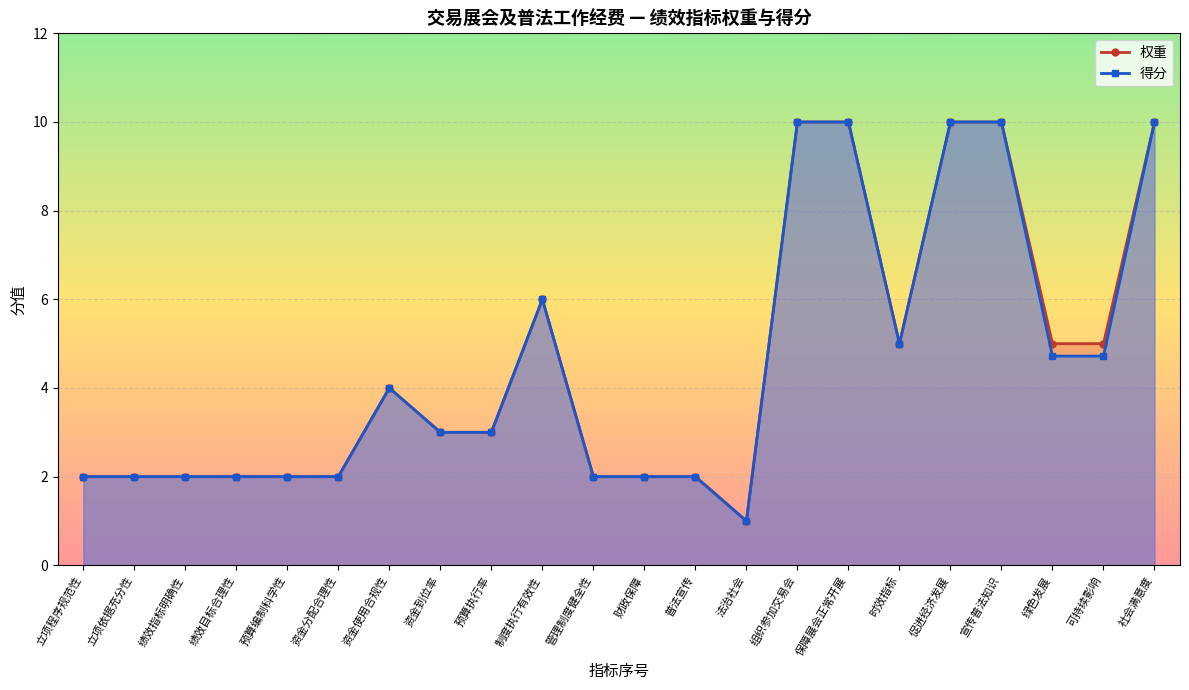

True or false: 得分 has a value of 4.8 at 社会满意度.

False